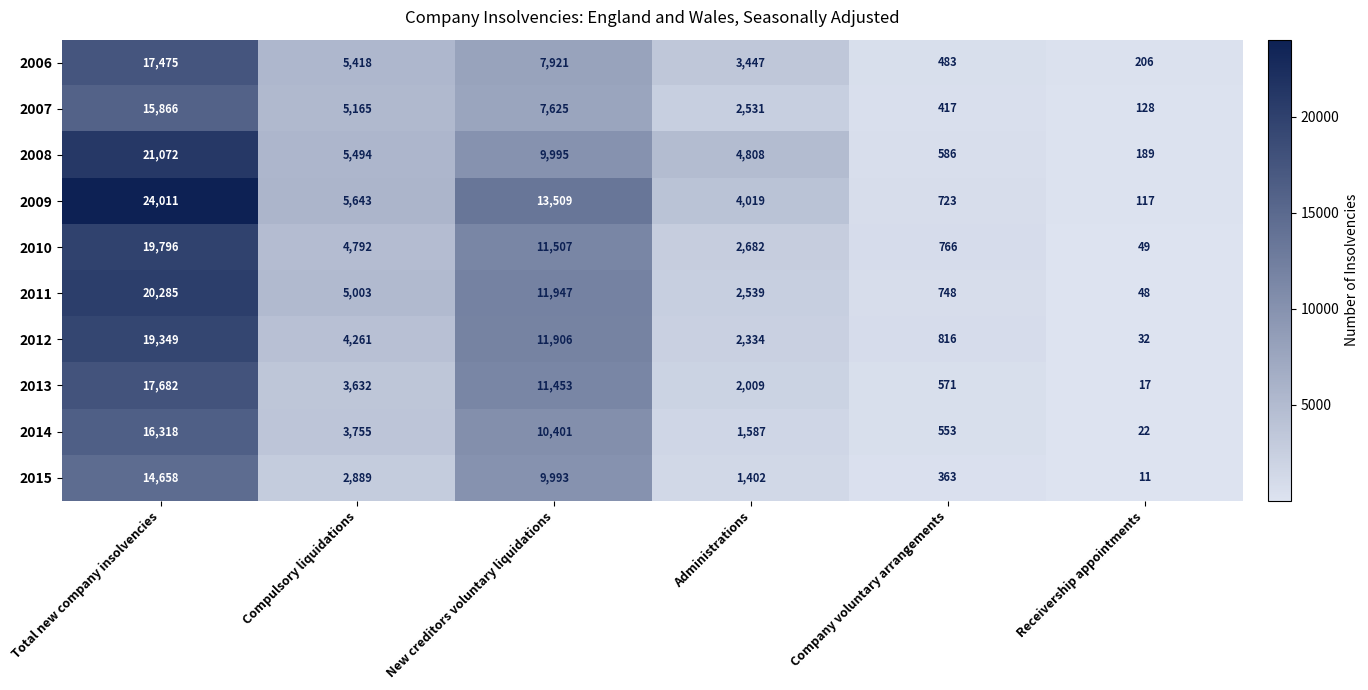

Which series has the widest spread of values?

2009